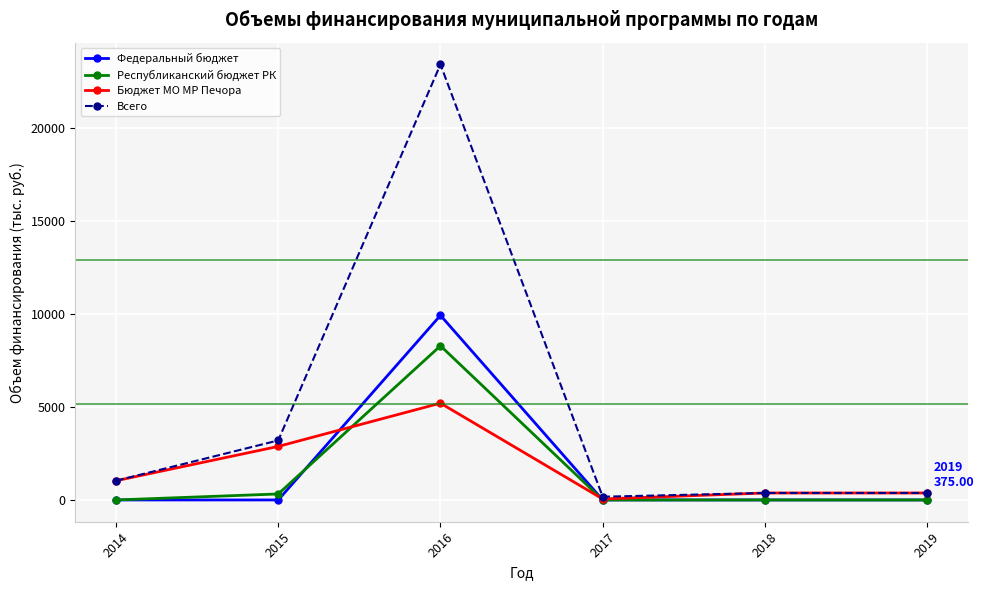

Rank the series at 2016 from lowest to highest value.

Бюджет МО МР Печора, Республиканский бюджет РК, Федеральный бюджет, Всего